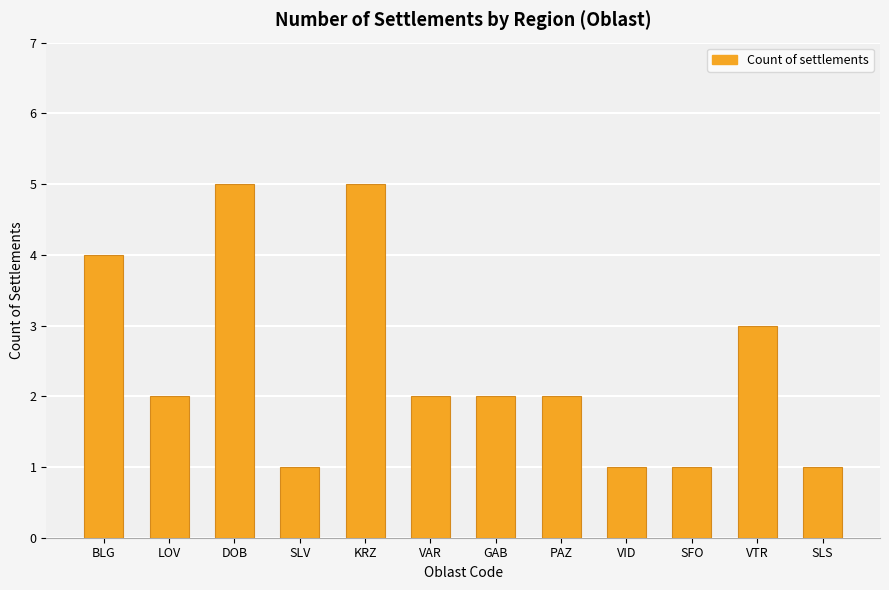

The value at SFO is 0. True or false?

False